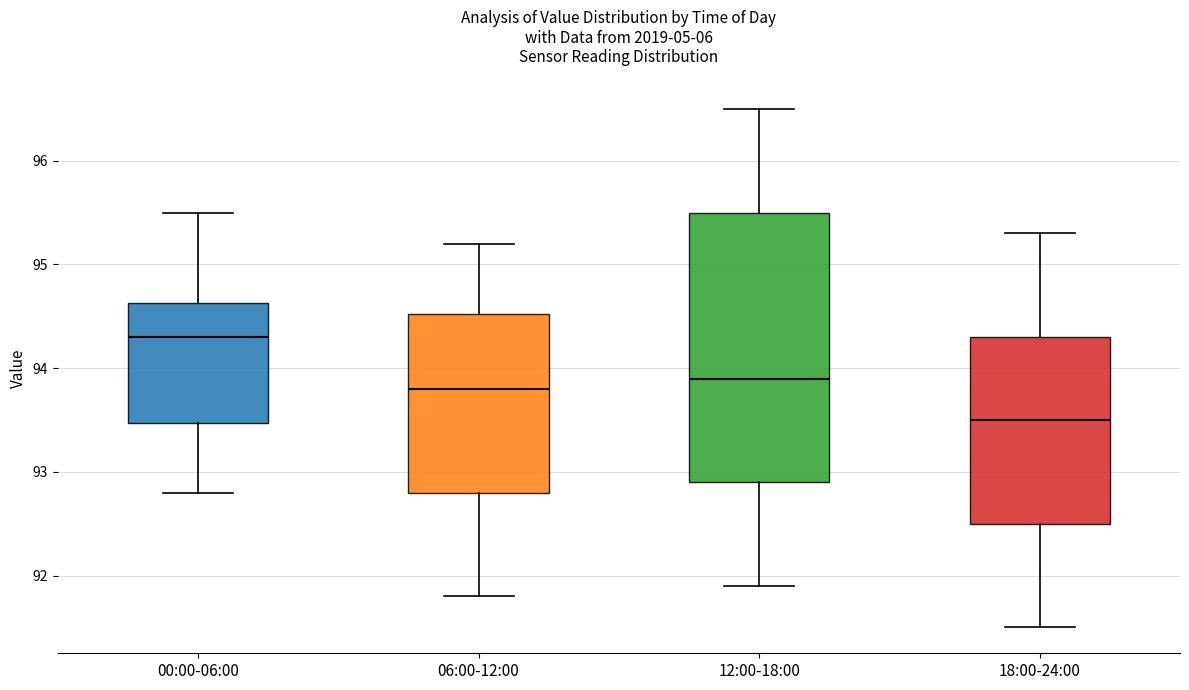

Reading left to right, read every box against the y-axis: the position of its median line, the range the box covers, and the ends of its whiskers. The values are not printed on the chart, so give them approximately, as read against the axis.

00:00-06:00: median 94.3, box 93.5 to 94.6, whiskers 92.8 to 95.5
06:00-12:00: median 93.8, box 92.8 to 94.5, whiskers 91.8 to 95.2
12:00-18:00: median 93.9, box 92.9 to 95.5, whiskers 91.9 to 96.5
18:00-24:00: median 93.5, box 92.5 to 94.3, whiskers 91.5 to 95.3